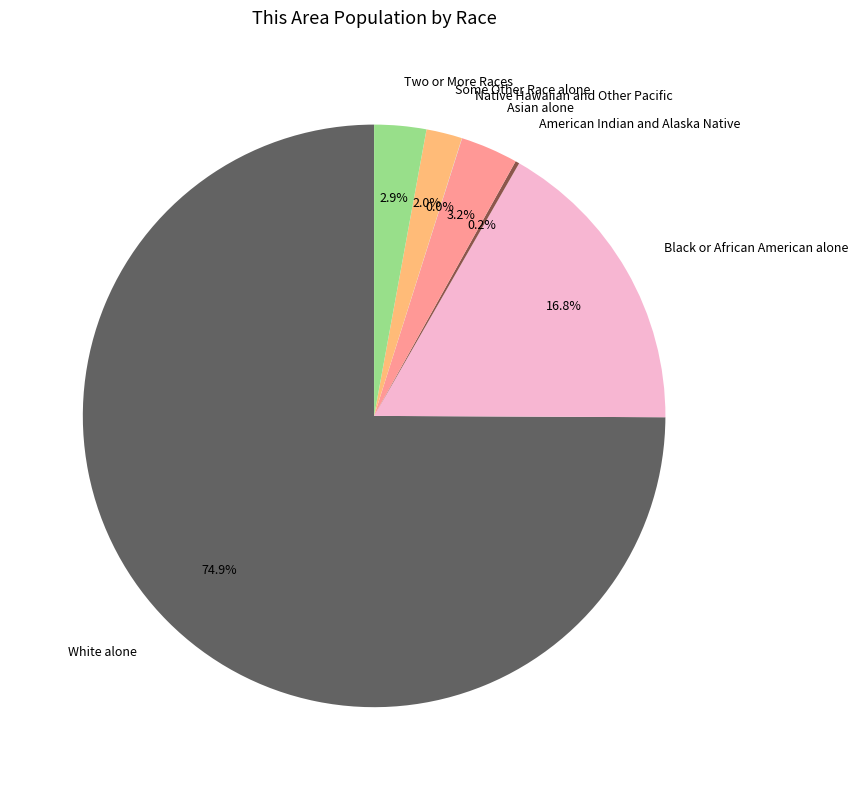

Which slice is the largest?

White alone